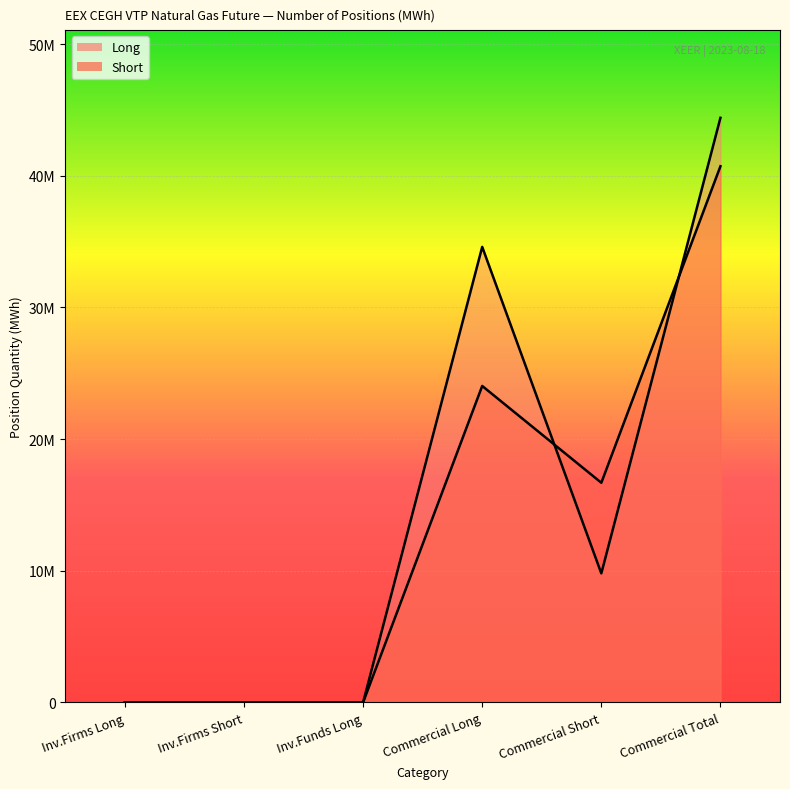

Which series changed the most between Commercial Long and Commercial Total?

Short